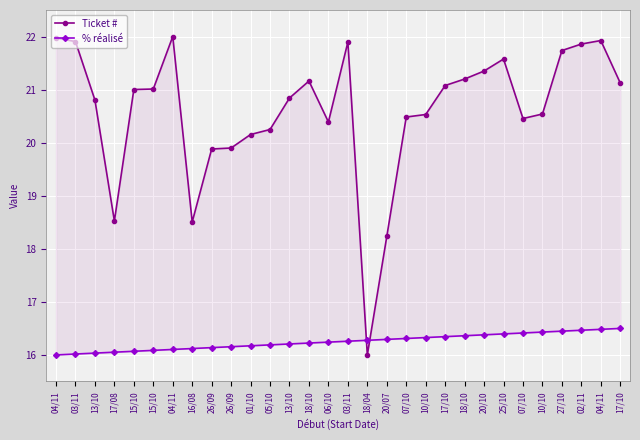

What is the sum of all Ticket # values?

618.3